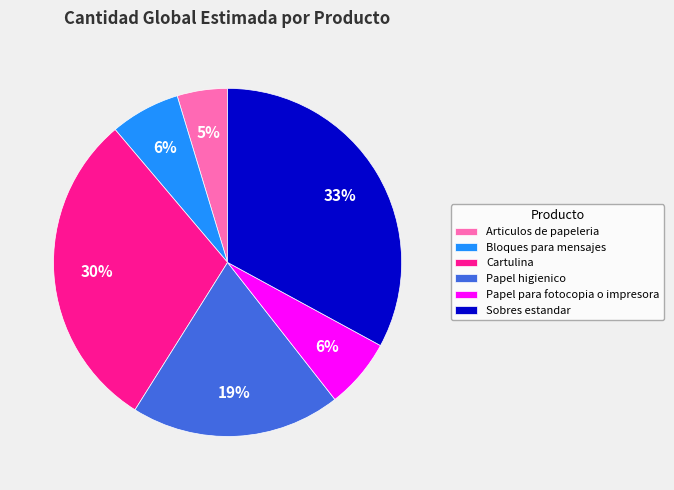

The Sobres estandar slice represents 33% of the pie. True or false?

True